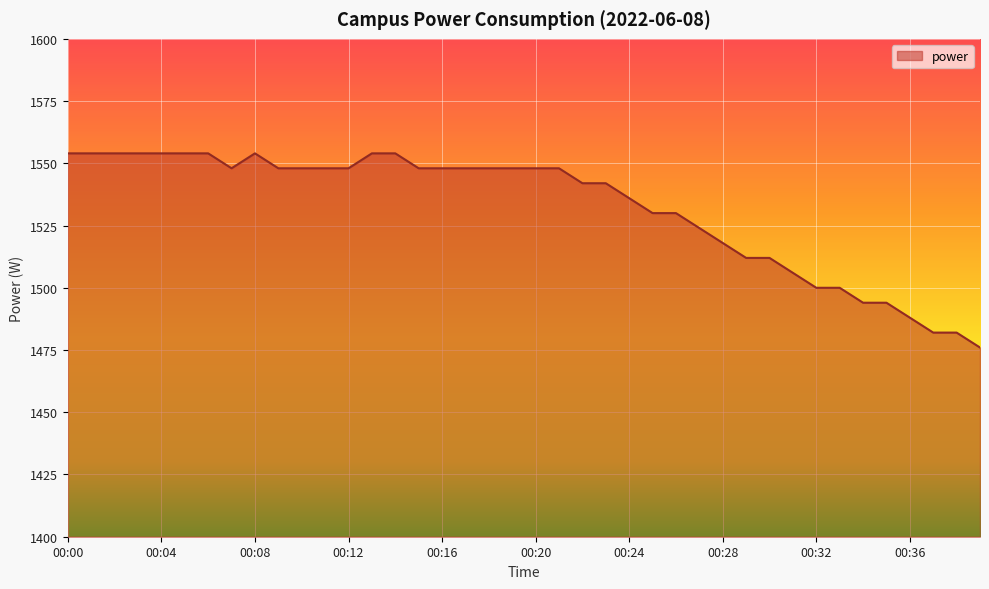

What is the difference between the maximum and minimum values?

78